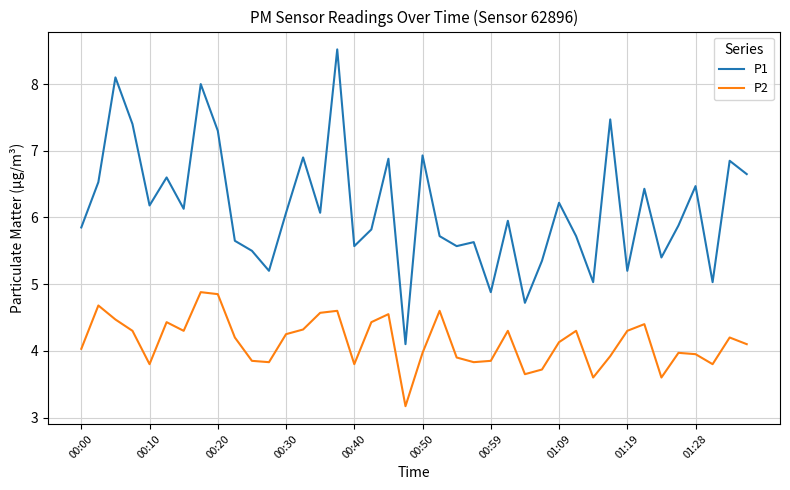

List the series in order of their peak value, highest first.

P1, P2